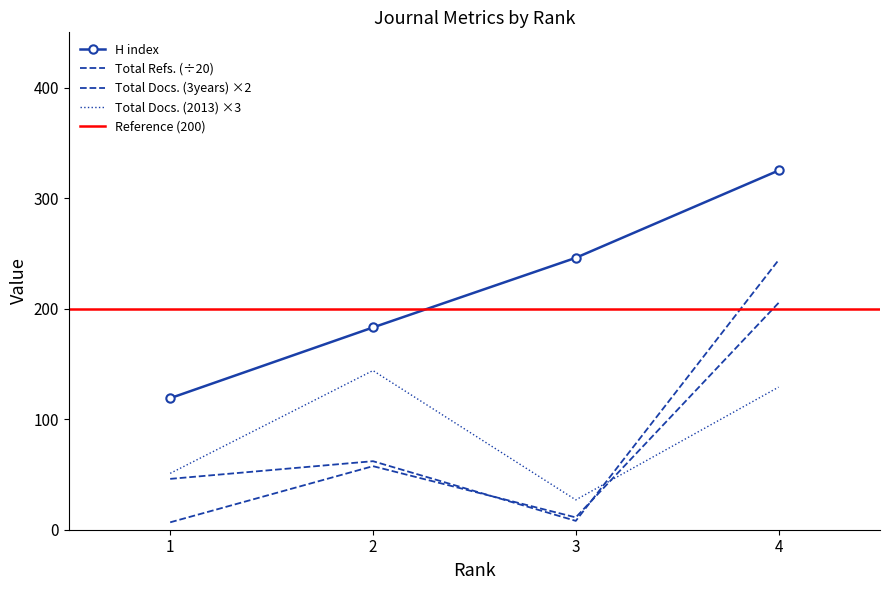

How many intersections are there between Total Docs. (2013) and Total Refs.?

1